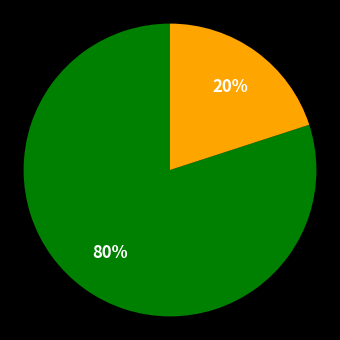

Count the number of slices in the pie.

2